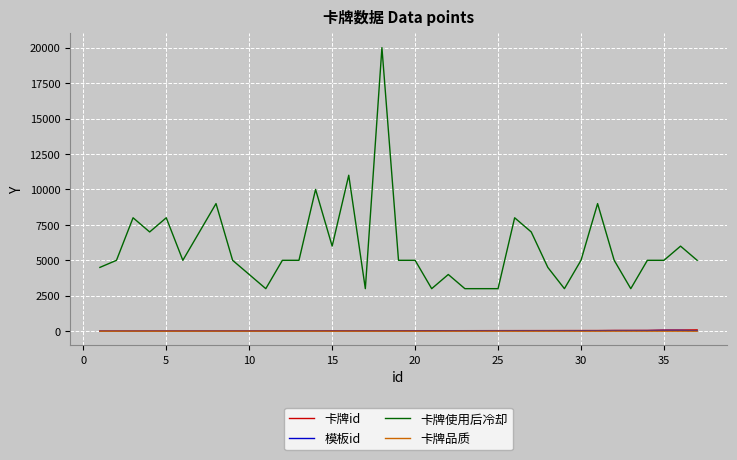

True or false: 卡牌id and 卡牌使用后冷却 intersect in this chart.

False